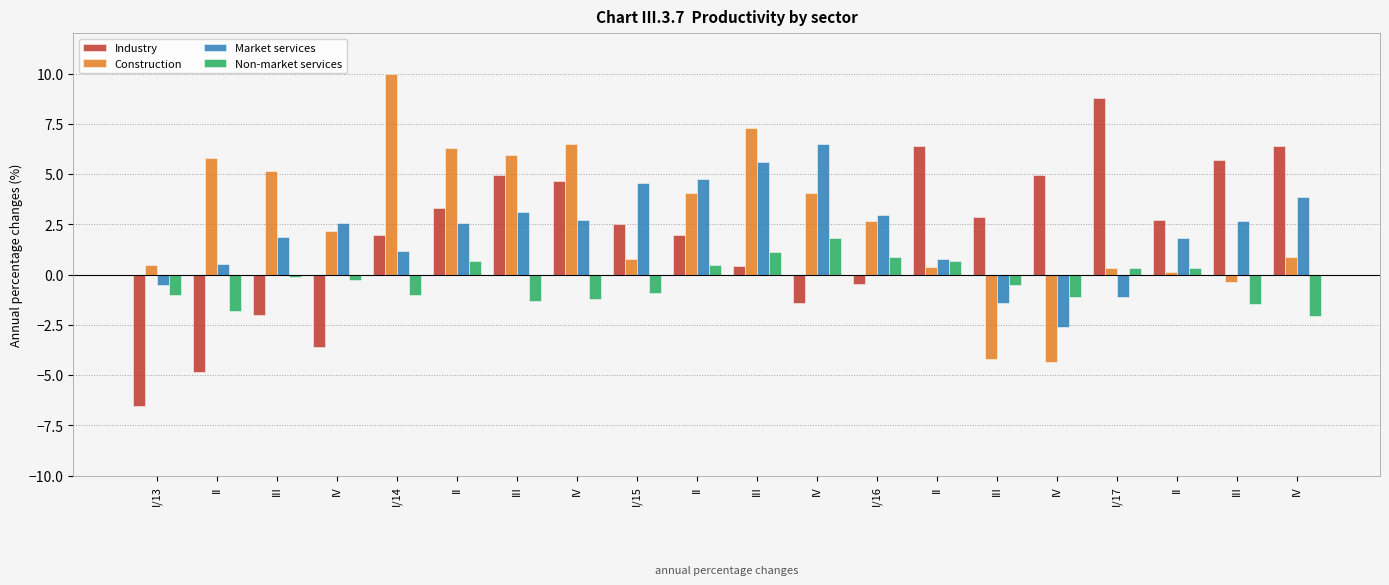

What is the difference between the maximum and second lowest values in the Industry series?

13.6